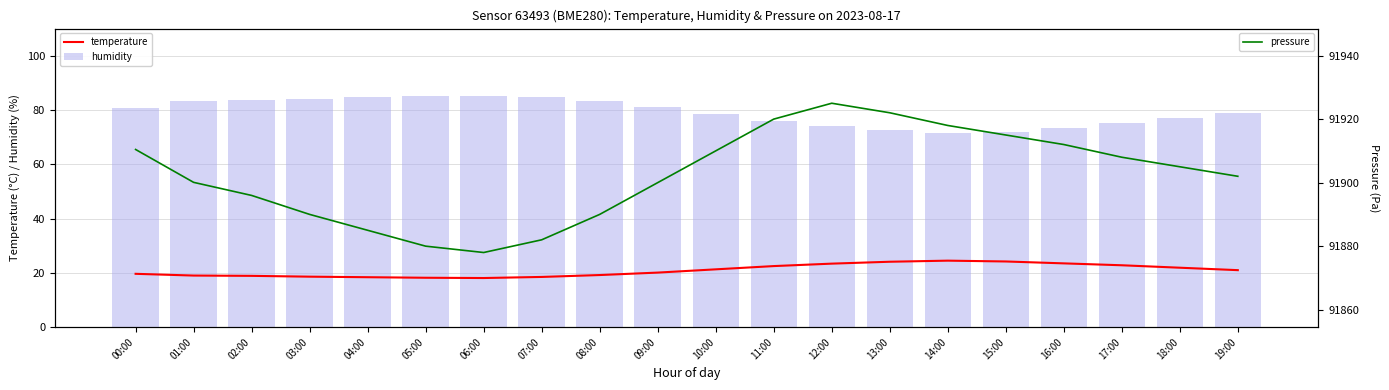

Reading left to right, list all the values displayed in this chart.

temperature: 00:00=19.6	01:00=19.0	02:00=18.9	03:00=18.6	04:00=18.4	05:00=18.2	06:00=18.1	07:00=18.5	08:00=19.2	09:00=20.1	10:00=21.3	11:00=22.5	12:00=23.4	13:00=24.1	14:00=24.5	15:00=24.2	16:00=23.5	17:00=22.8	18:00=21.9	19:00=21.0
humidity: 00:00=80.8	01:00=83.2	02:00=83.5	03:00=84.2	04:00=84.8	05:00=85.1	06:00=85.3	07:00=84.9	08:00=83.5	09:00=81.2	10:00=78.6	11:00=76.1	12:00=74.2	13:00=72.8	14:00=71.5	15:00=72.0	16:00=73.4	17:00=75.2	18:00=77.1	19:00=79.0
pressure: 00:00=91910.4	01:00=91900.1	02:00=91896.0	03:00=91890.0	04:00=91885.0	05:00=91880.0	06:00=91878.0	07:00=91882.0	08:00=91890.0	09:00=91900.0	10:00=91910.0	11:00=91920.0	12:00=91925.0	13:00=91922.0	14:00=91918.0	15:00=91915.0	16:00=91912.0	17:00=91908.0	18:00=91905.0	19:00=91902.0